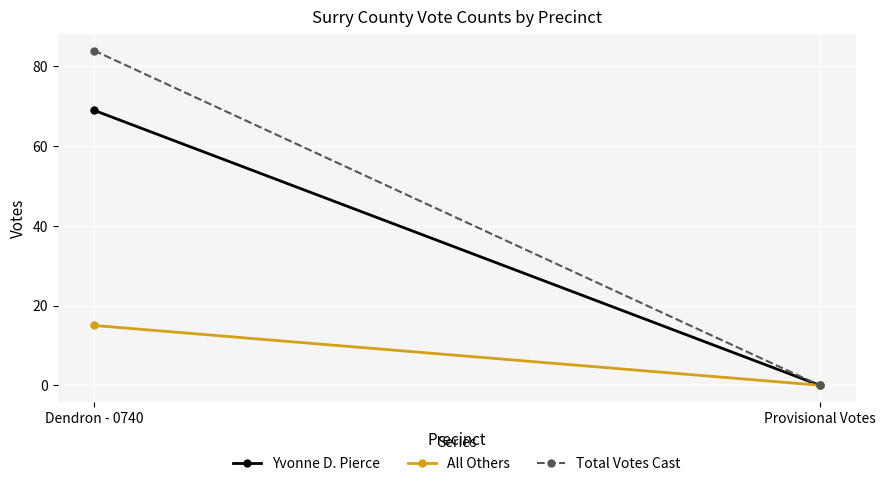

Is the value of Yvonne D. Pierce at Dendron - 0740 greater than the value of All Others at Dendron - 0740?

Yes